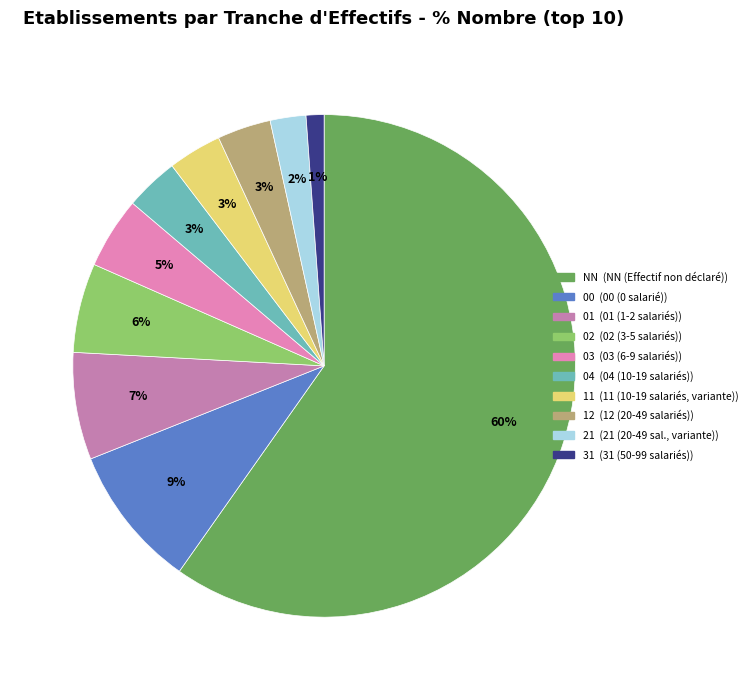

Which has a higher value, 03 or 11?

03